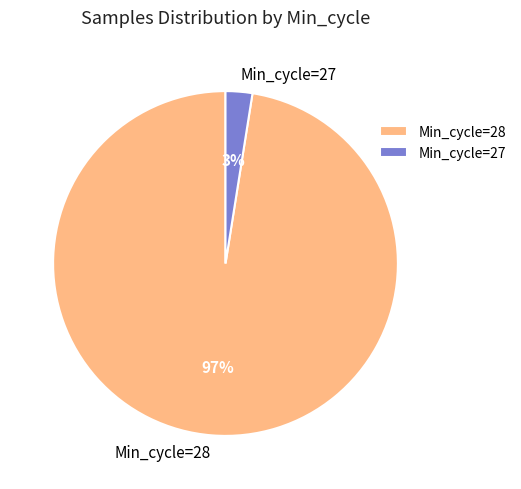

Is it true that Min_cycle=27 is 8% of the pie?

False